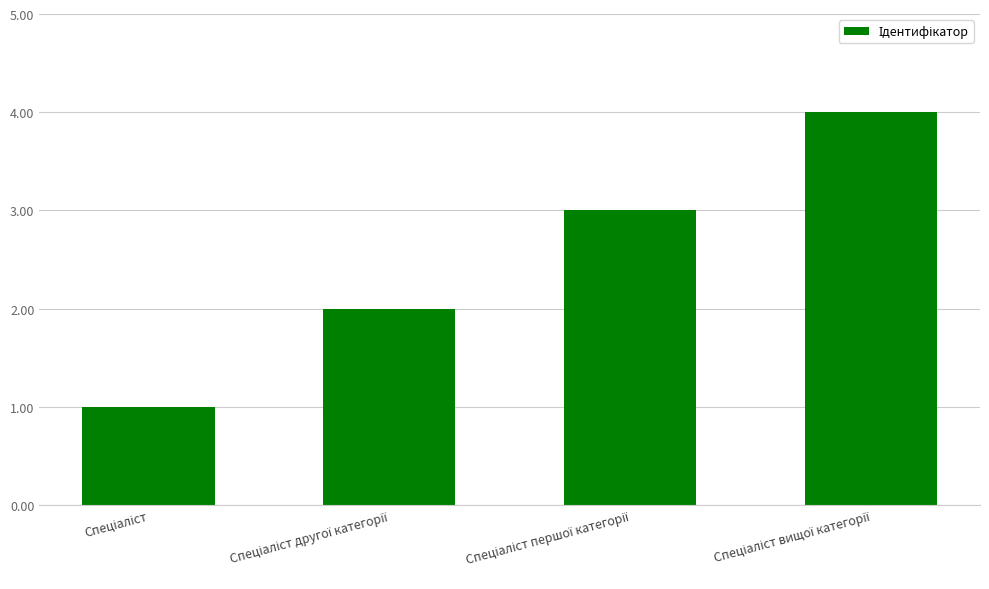

Reading left to right, list all the values displayed in this chart.

1	2	3	4